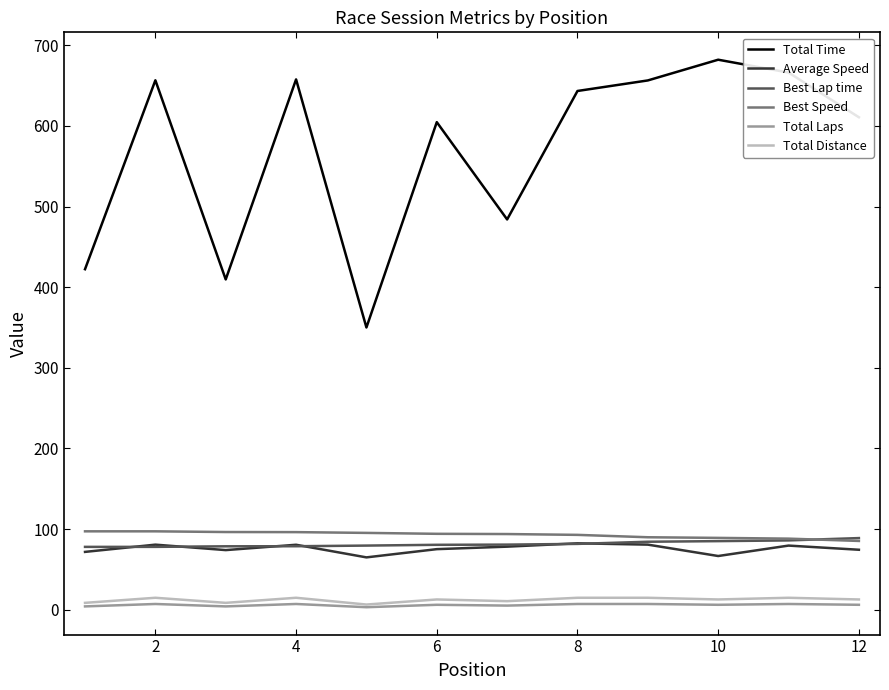

Which series has the largest range (max minus min)?

Total Time